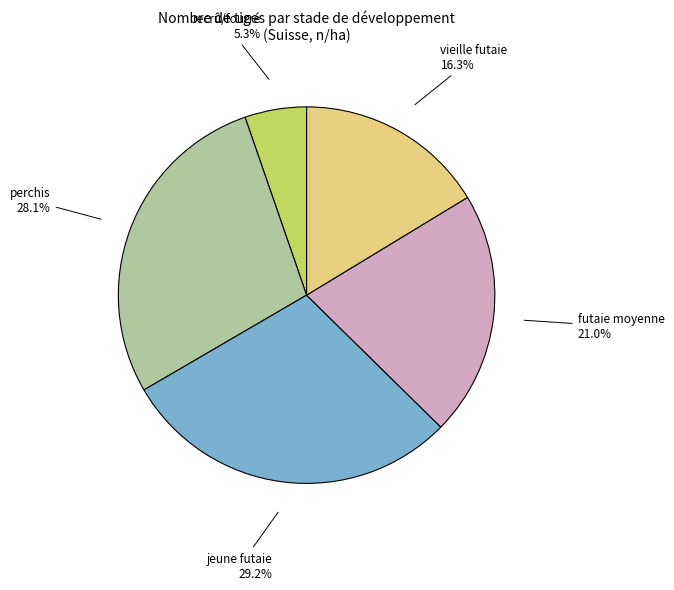

Which category has the biggest portion of the pie?

jeune futaie